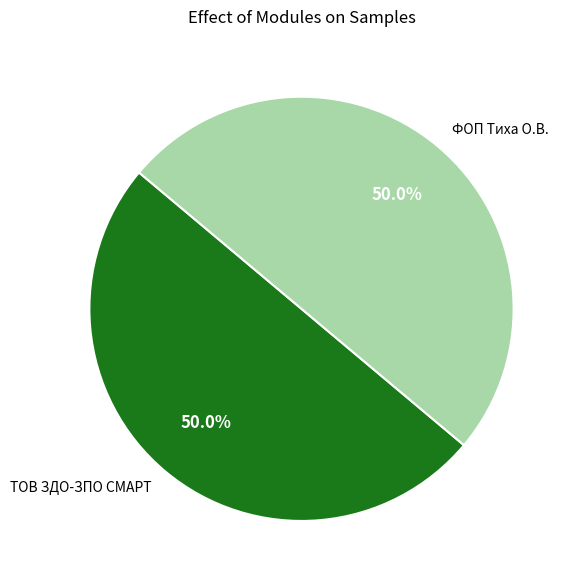

What percentage do ТОВ ЗДО-ЗПО СМАРТ and ФОП Тиха О.В. together represent?

100.0%